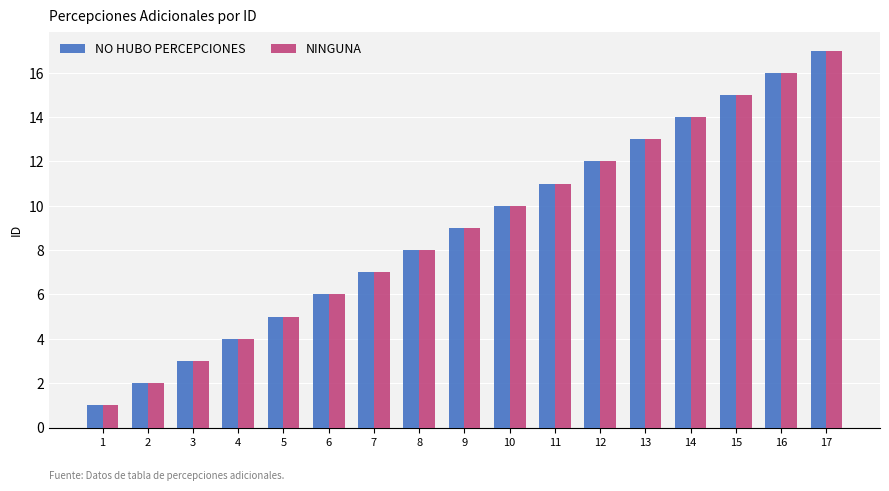

Is it true that NINGUNA equals 30 at 17?

False